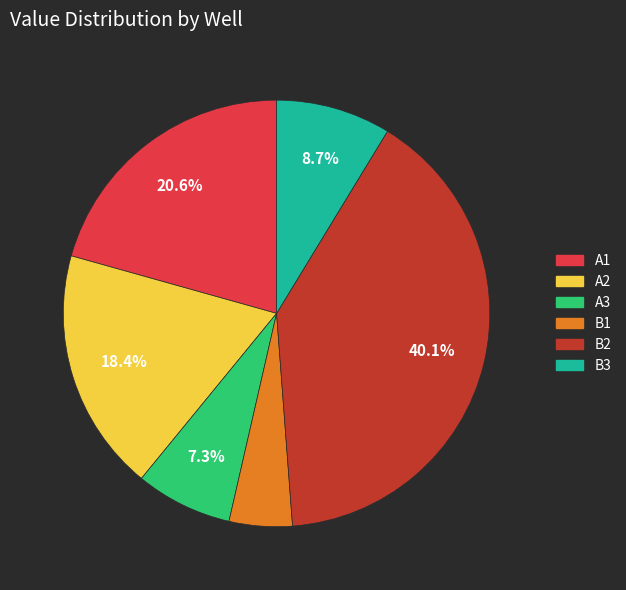

Is it true that A2 is 11% of the pie?

False